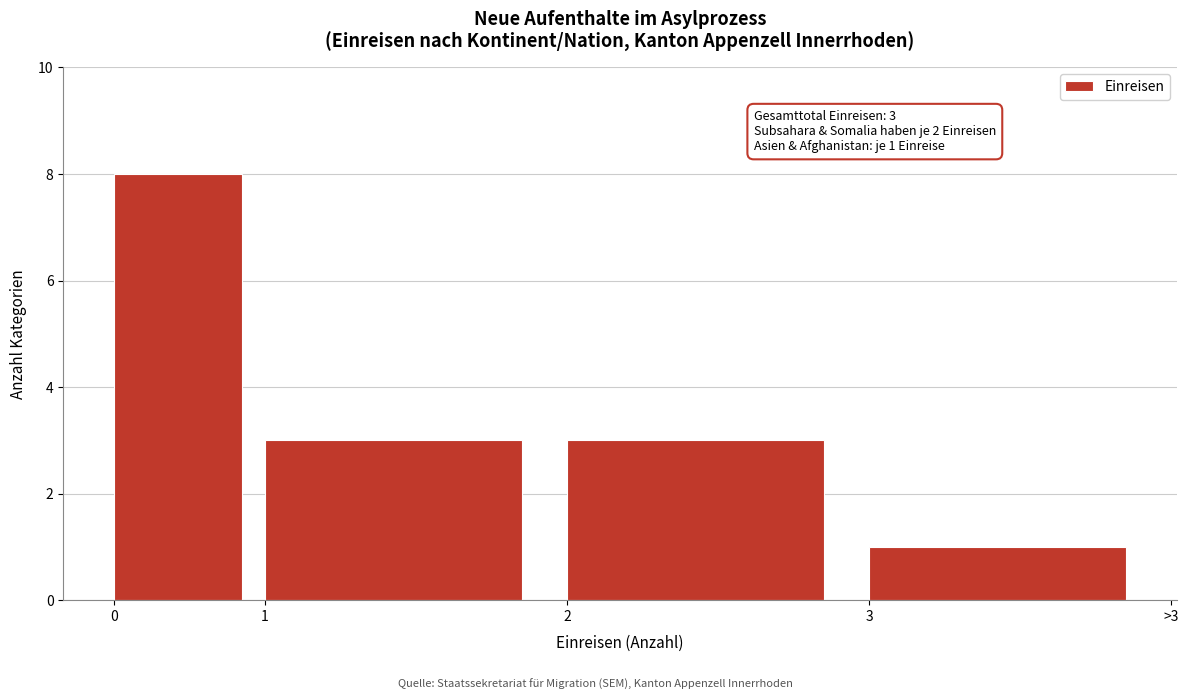

Reading right to left, extract all data points from this chart.

1	3	3	8